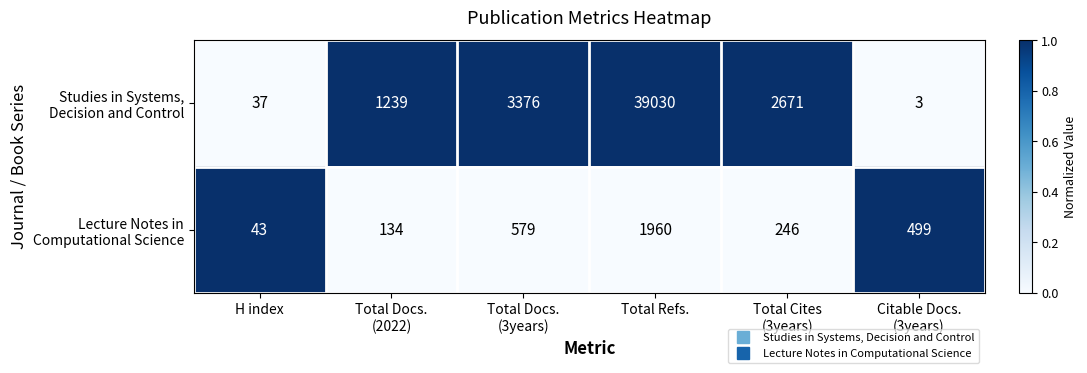

What is the spread (max minus min) of values at H index?

6